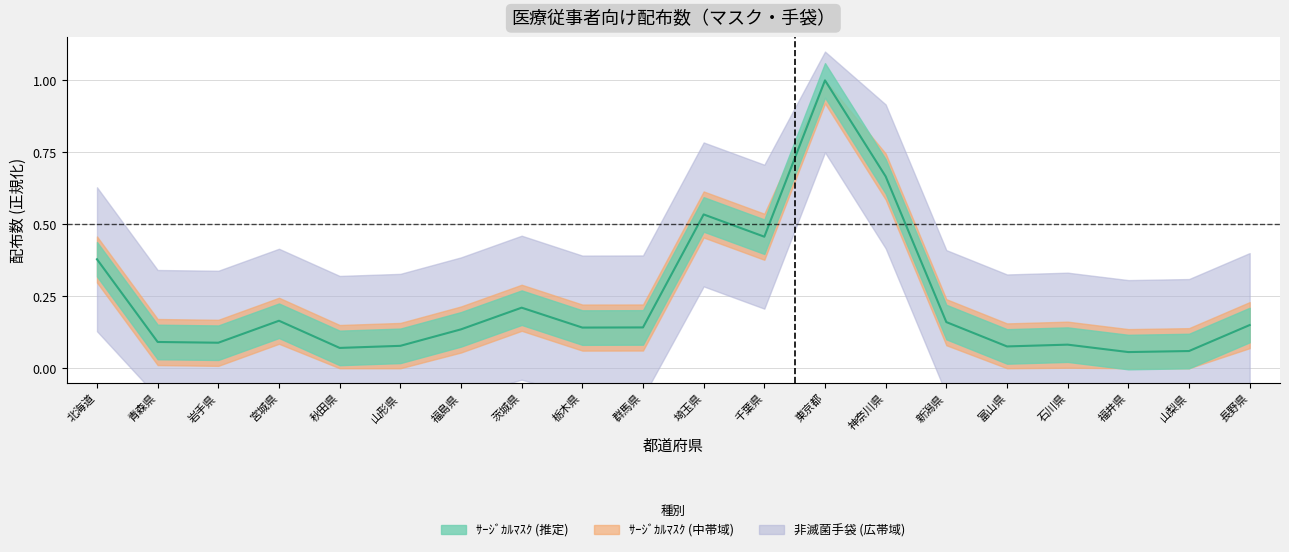

What is the label of the 7th point from the right?

神奈川県